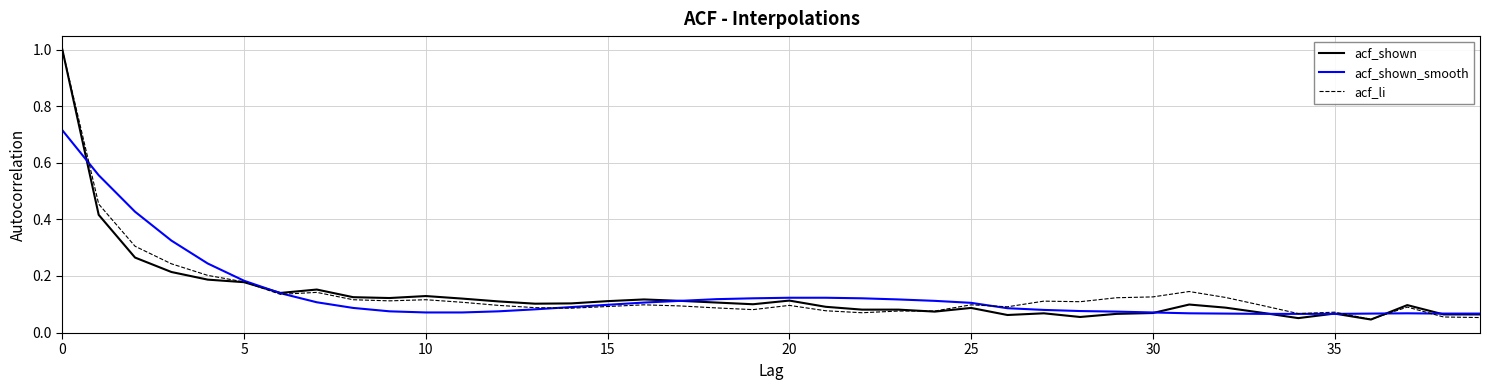

What is the greatest value displayed?

1.0